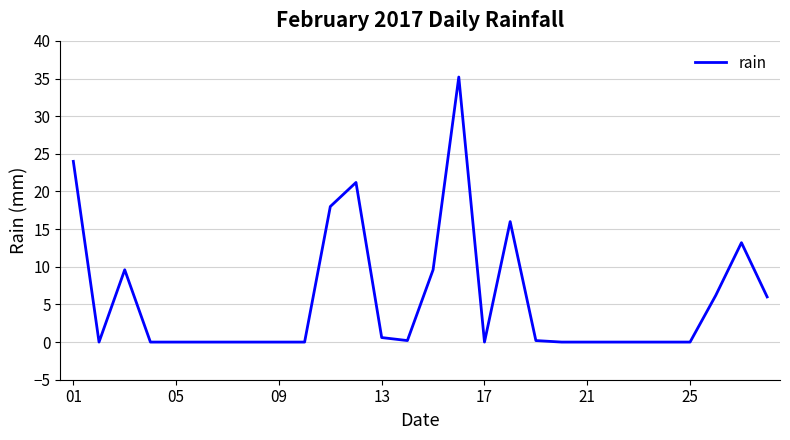

What is the difference between the maximum and minimum values?

35.2